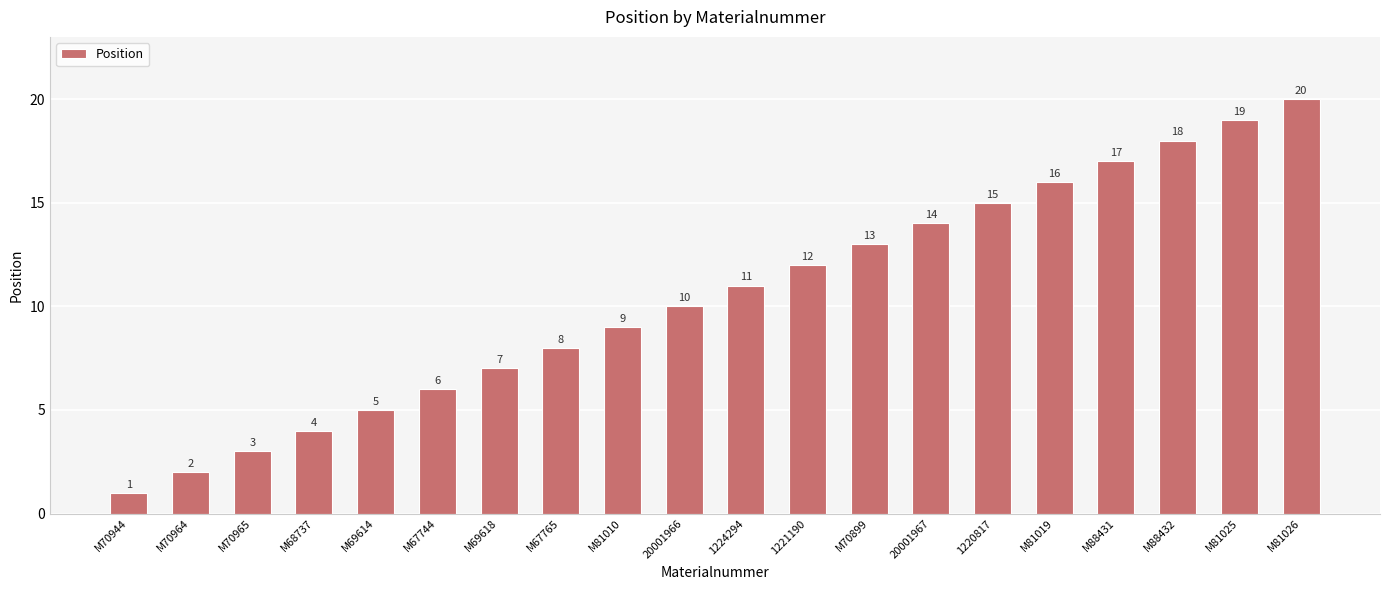

Where is the data nearest to the value 10?

20001966